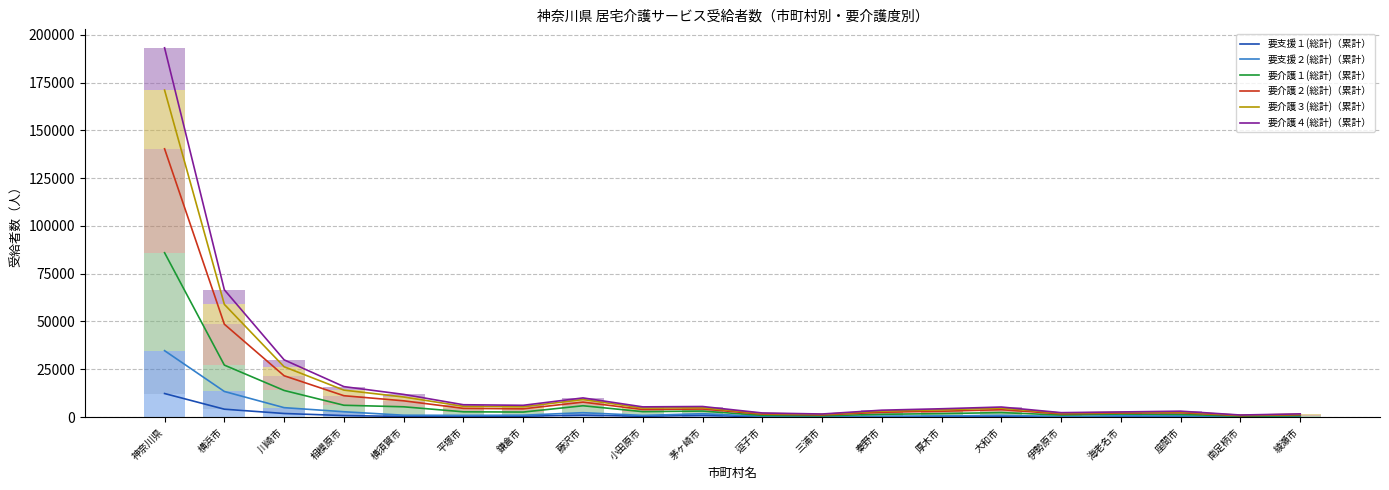

What is the sum of all 要介護２(総計) values?

106915